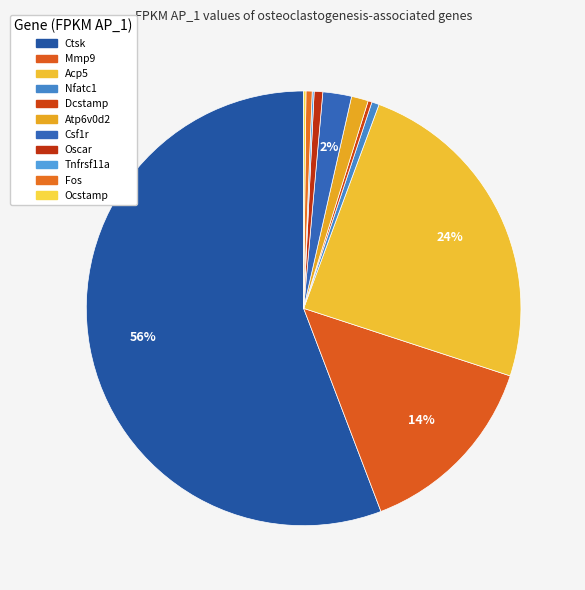

Combined, do Atp6v0d2 and Mmp9 account for over 50%?

No